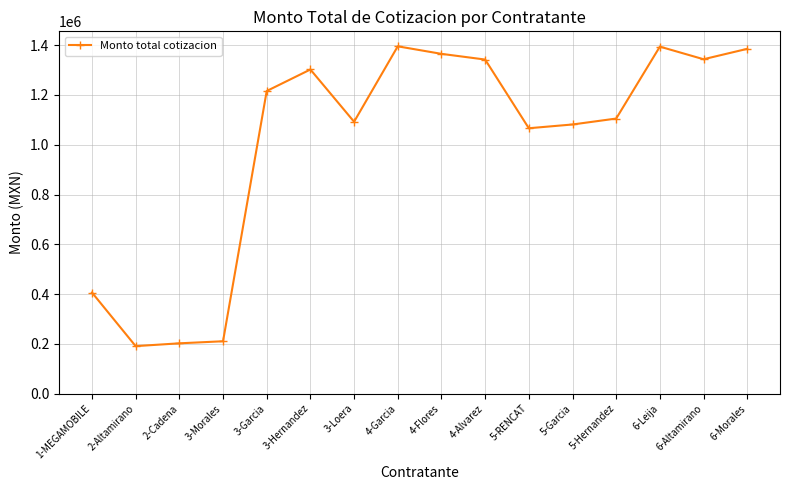

True or false: there are more than 1 points higher than both neighbors.

True